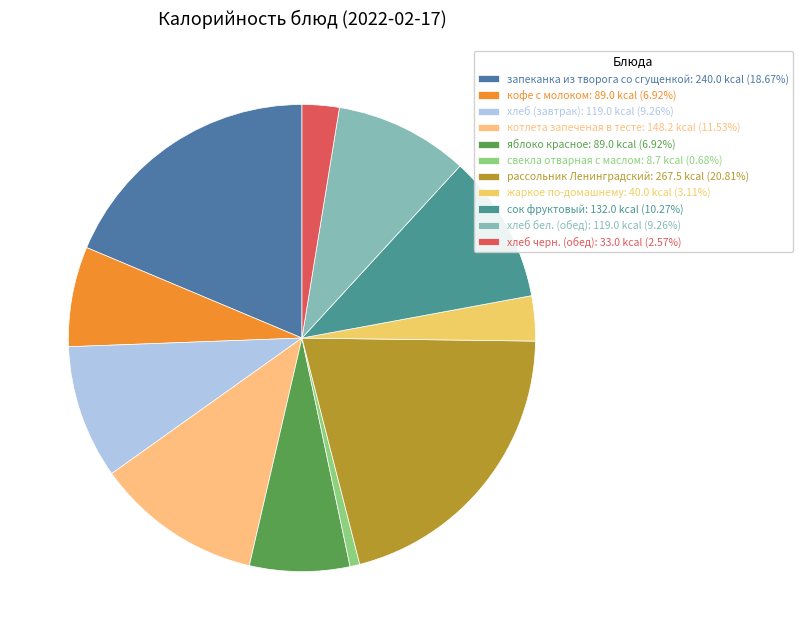

Is рассольник Ленинградский the majority of the pie?

No